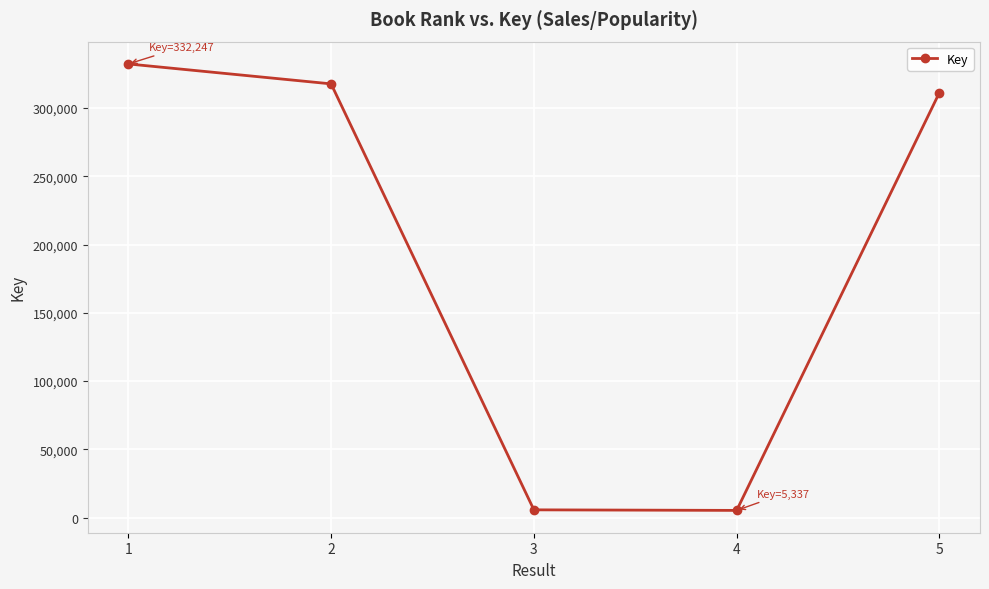

What is the value of the 3rd point from the left?

5744